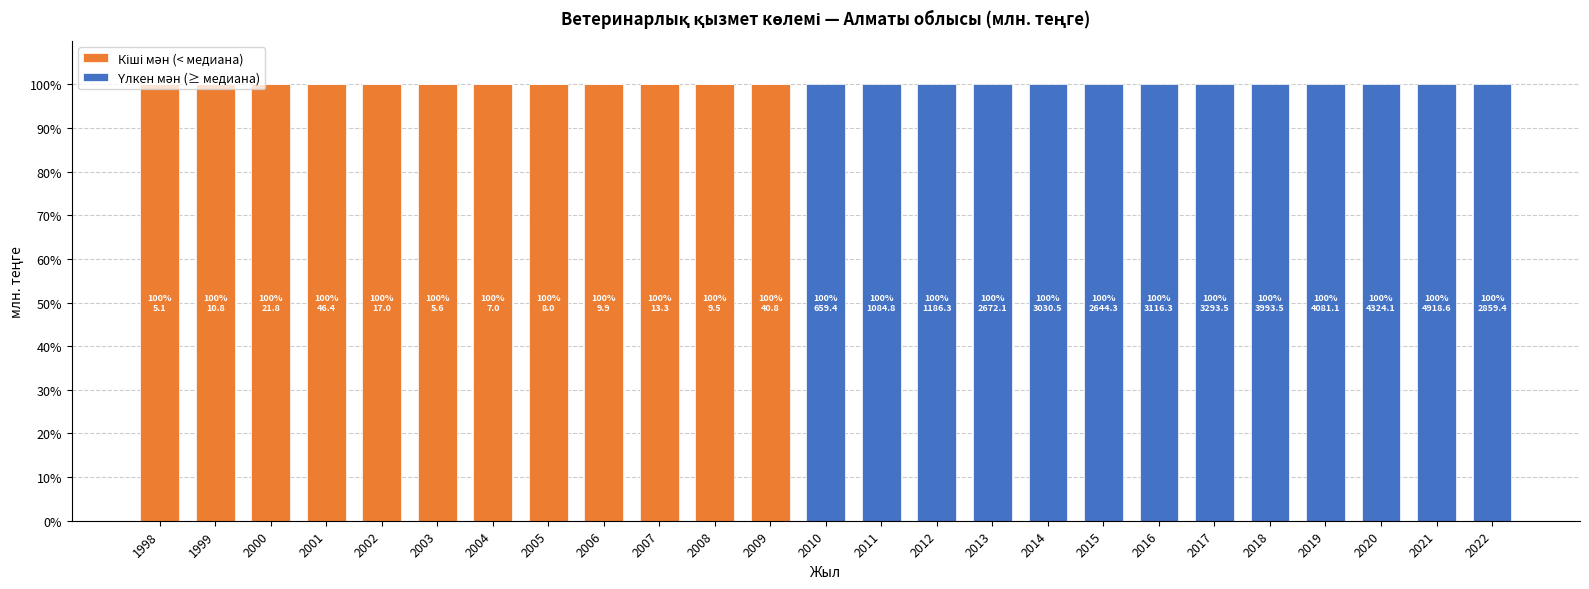

What is the total value across all series at 2019?

100